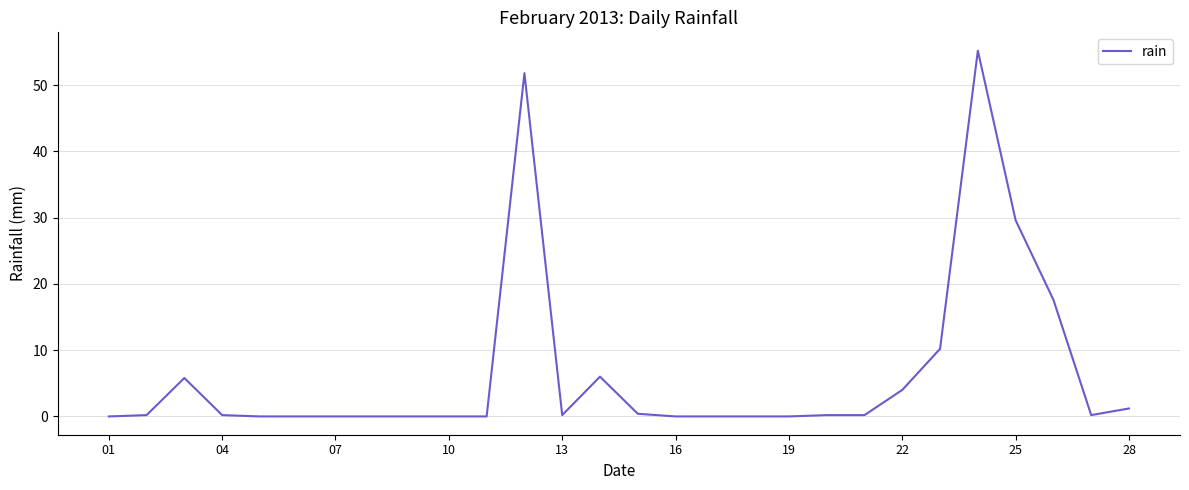

What is the greatest value displayed?

55.2